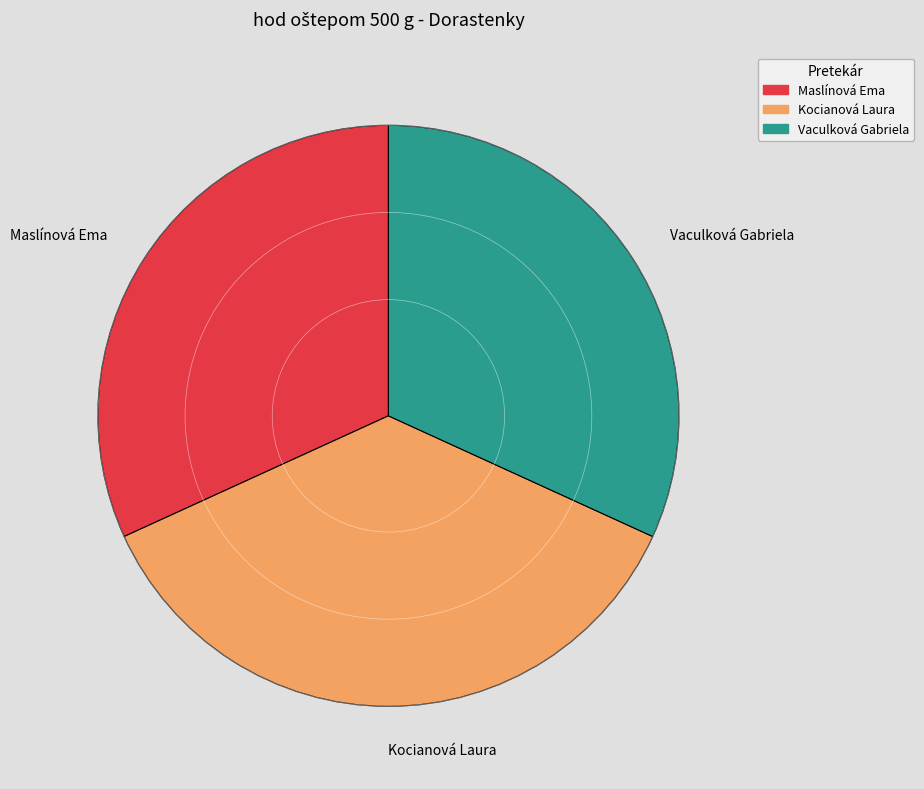

Which slice is the largest?

Kocianová Laura